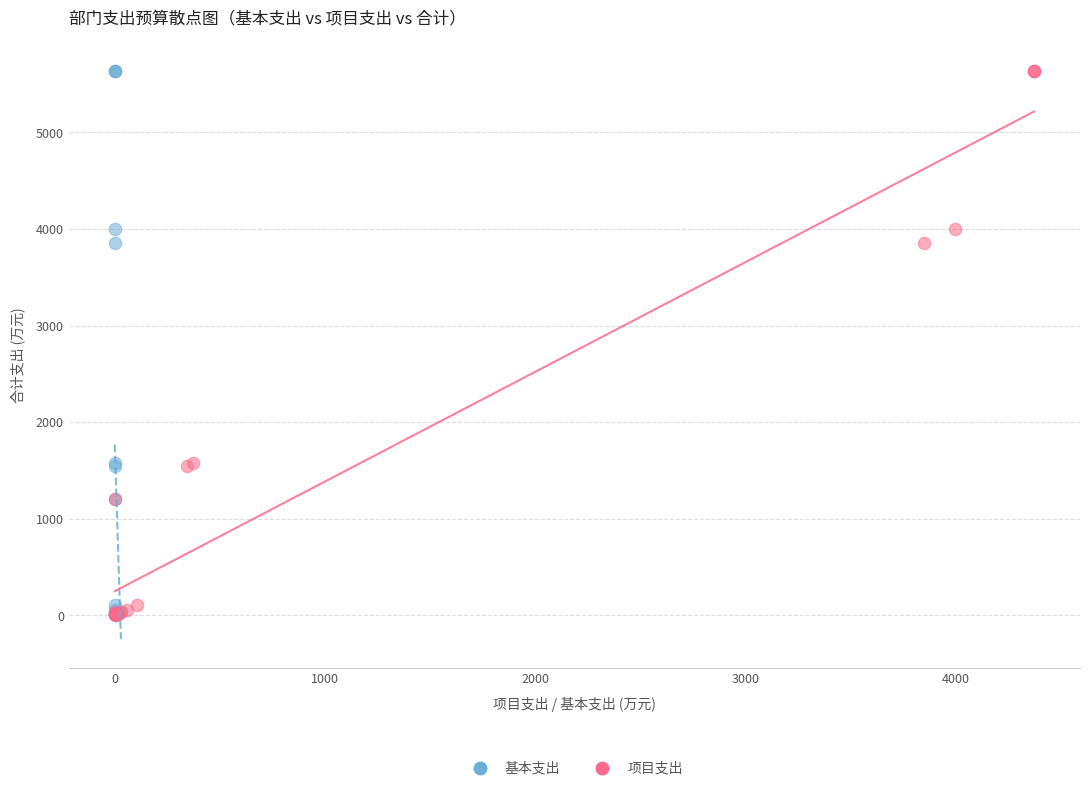

What are all the series names shown in the legend?

基本支出, 项目支出